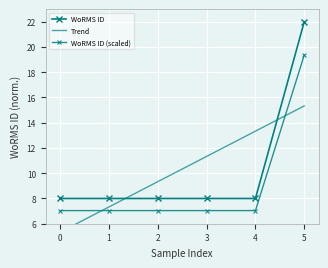

What position from the right is −1?

6